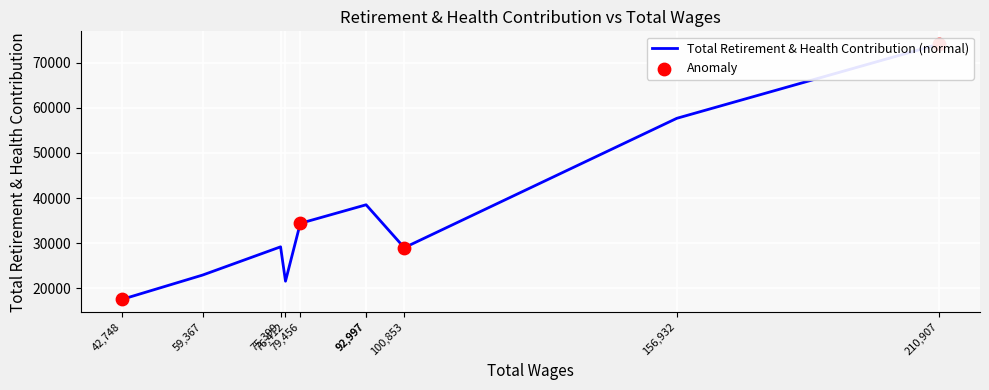

What is the change in value from 79456.0 to 75399.0?

-5212